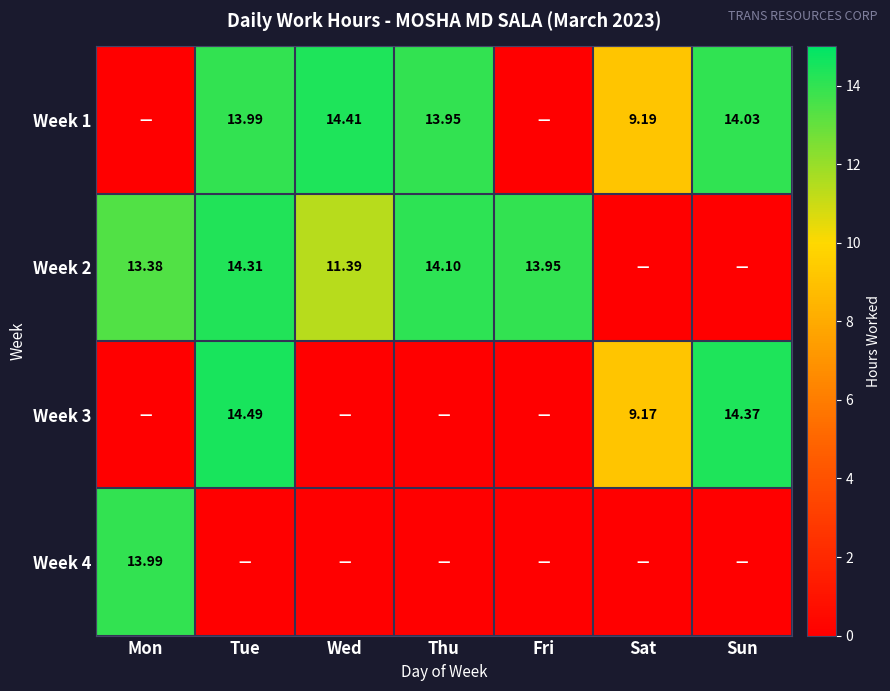

Is the value of Week 4 at Mon greater than the value of Week 2 at Mon?

Yes